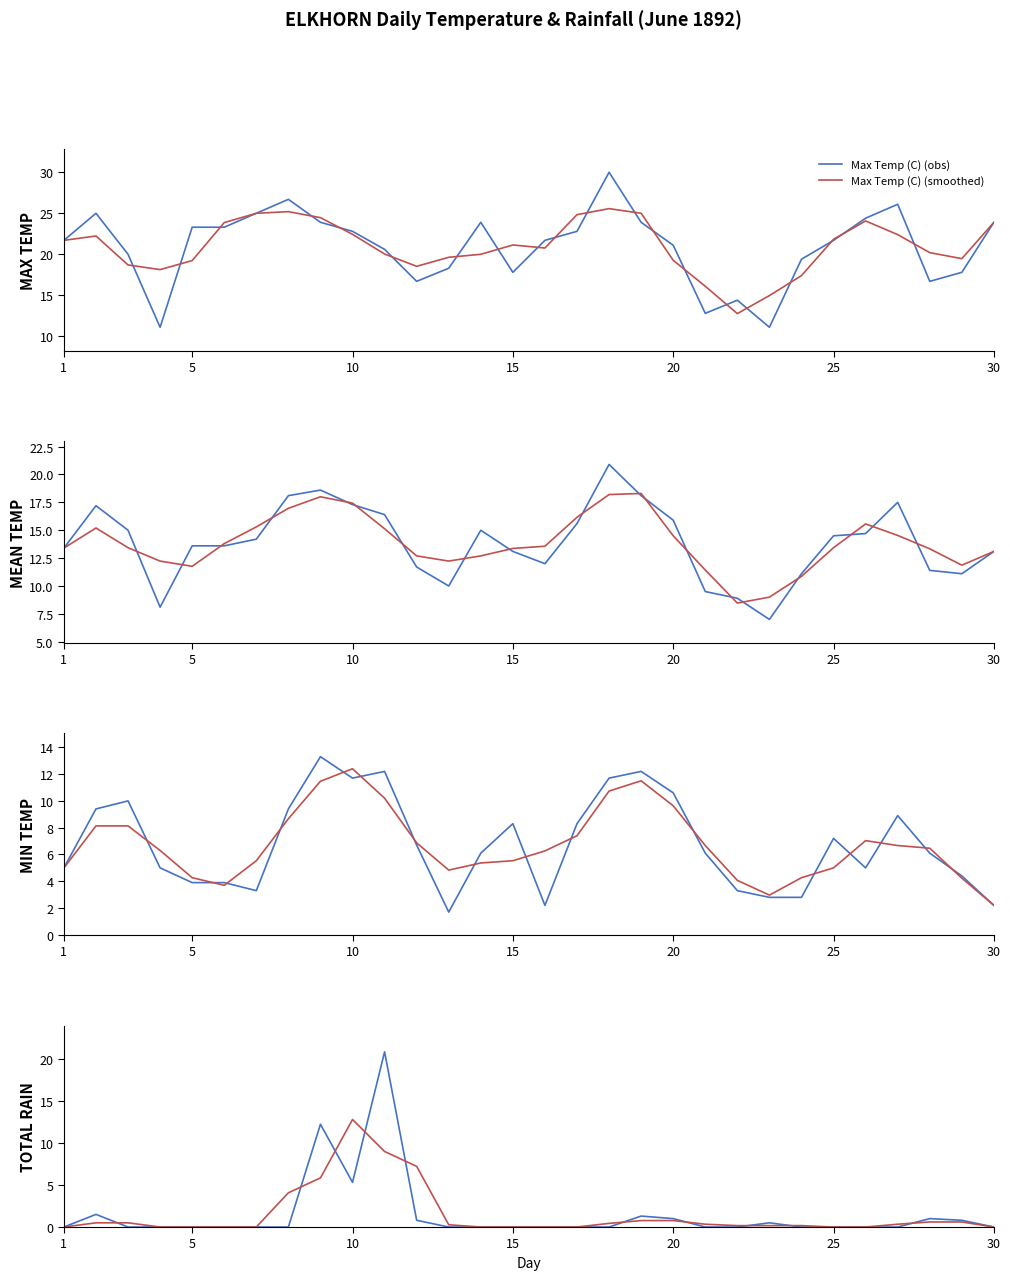

Where does the Max Temp (C) series first go above 21?

01